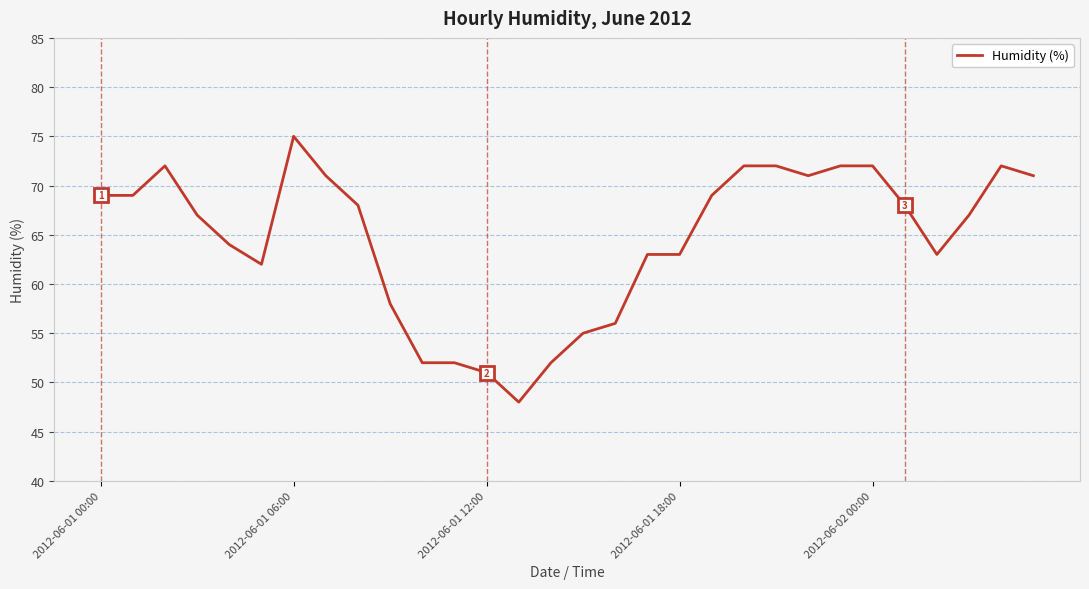

Is this an area chart (filled region under the line)?

No